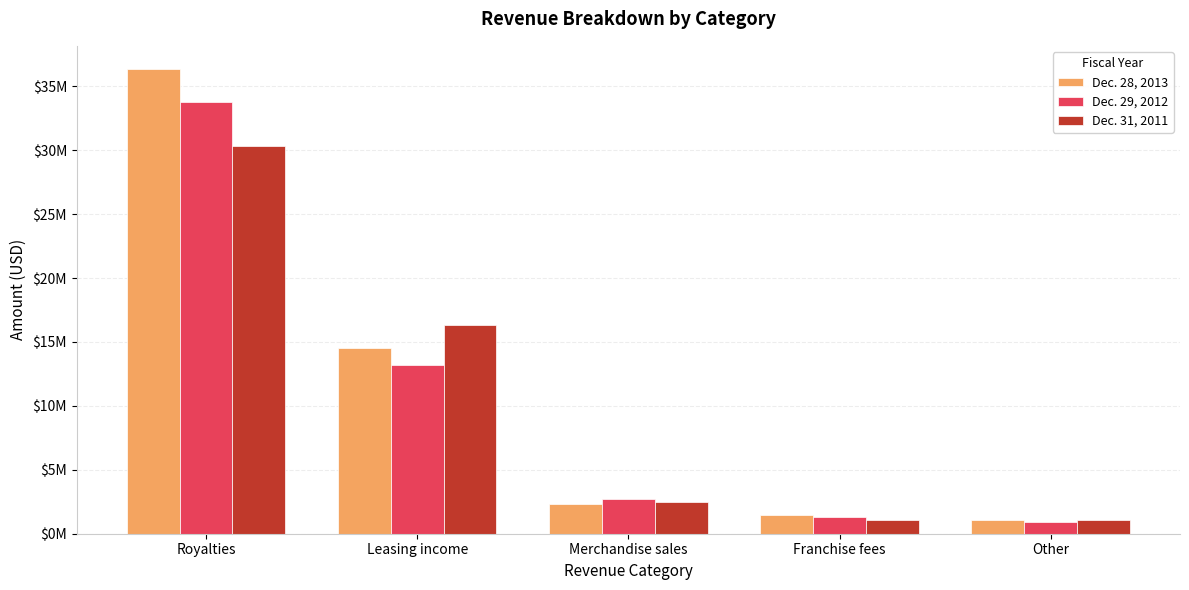

What are all the series names shown in the legend?

Dec. 28, 2013, Dec. 29, 2012, Dec. 31, 2011